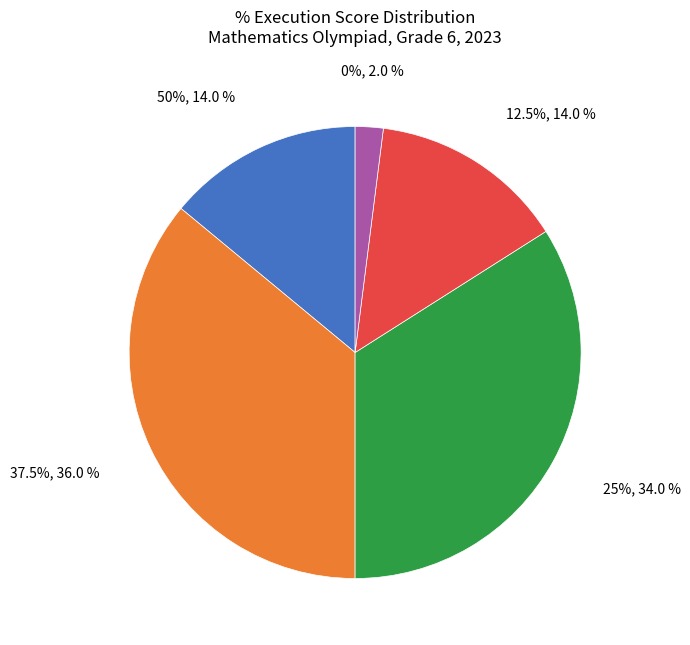

To the nearest percent, what is the difference between the 12.5 and 25 slice percentages?

20%